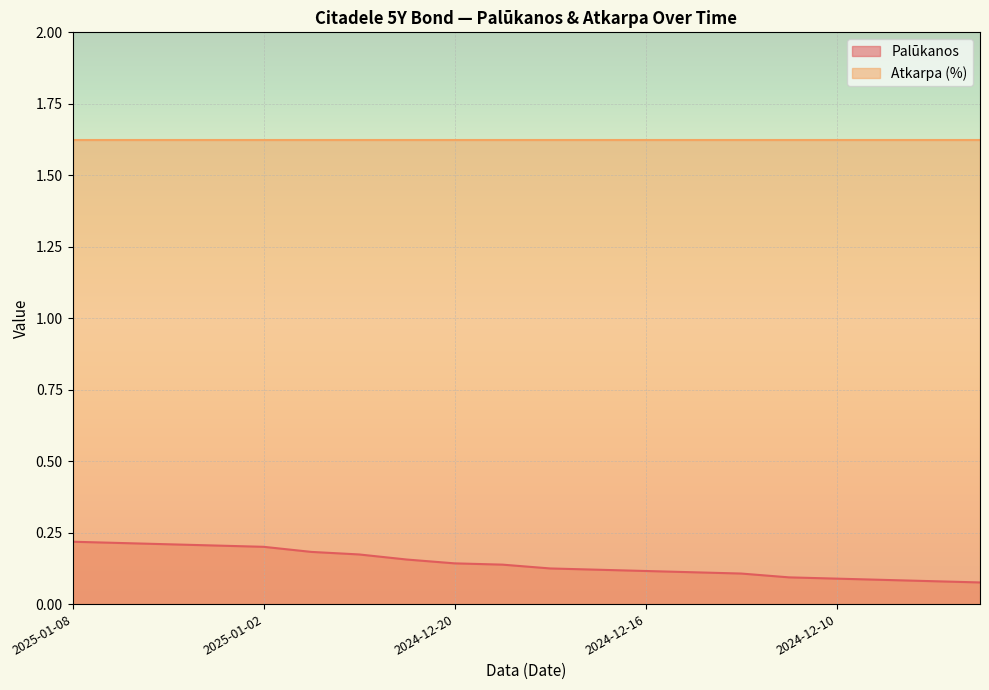

List the labels in order of value, largest first.

2025-01-08, 2025-01-07, 2025-01-06, 2025-01-03, 2025-01-02, 2024-12-30, 2024-12-27, 2024-12-23, 2024-12-20, 2024-12-19, 2024-12-18, 2024-12-17, 2024-12-16, 2024-12-13, 2024-12-12, 2024-12-11, 2024-12-10, 2024-12-09, 2024-12-06, 2024-12-05